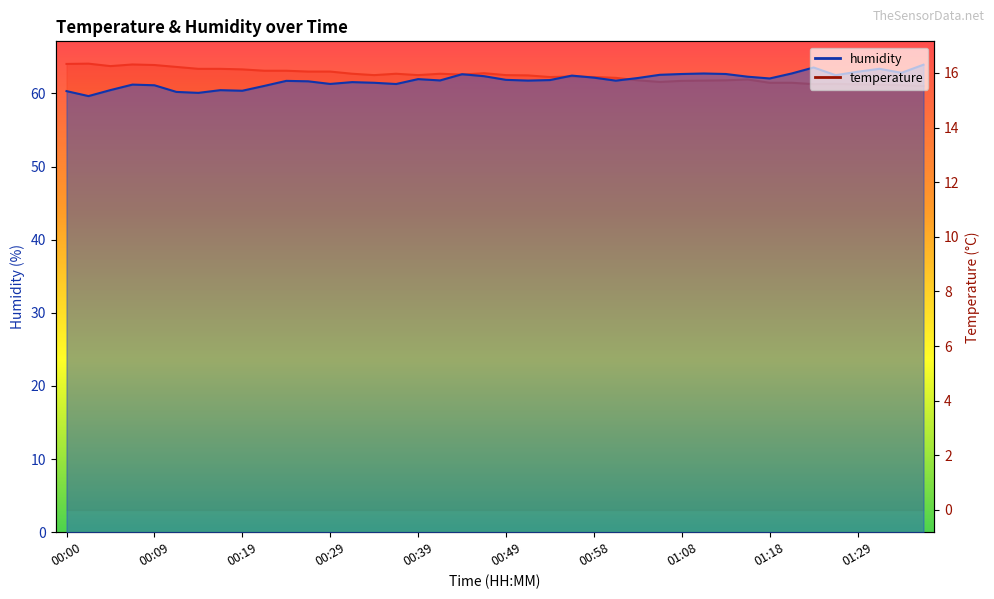

List the series in order of their peak value, lowest first.

temperature, humidity